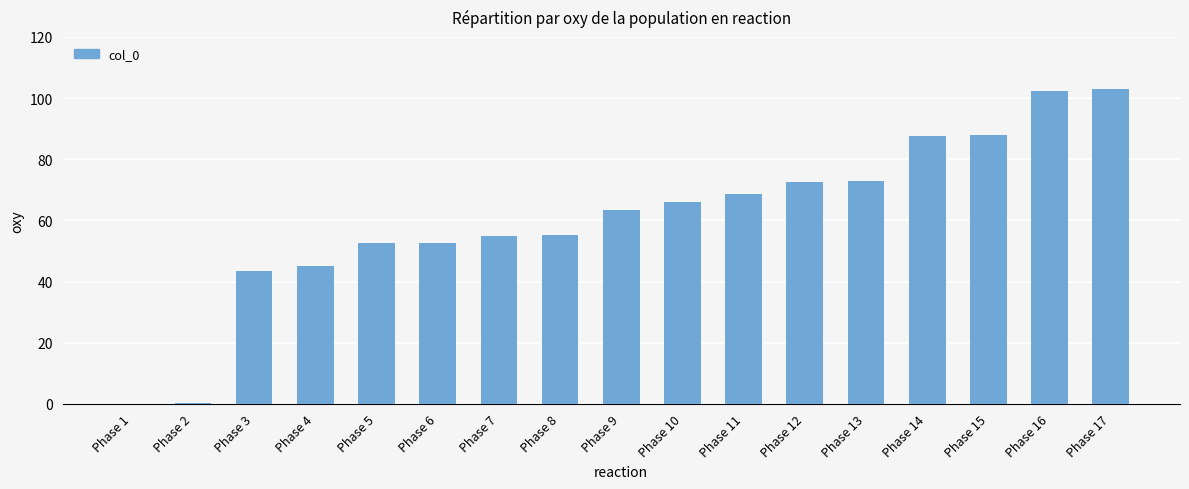

What is the sum of all values?

1028.5